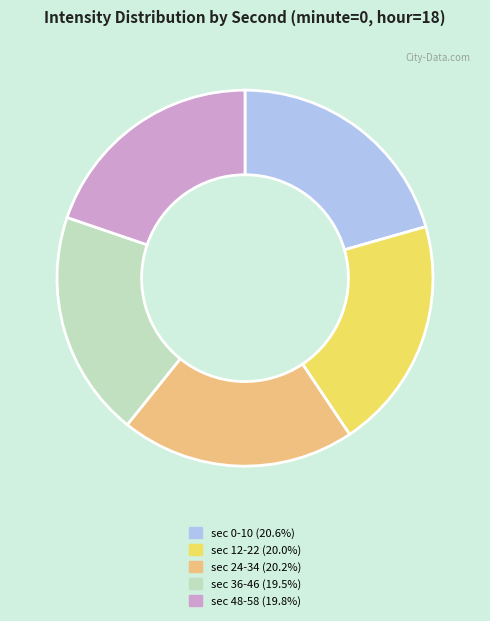

Is there any slice that represents more than half of the pie?

No